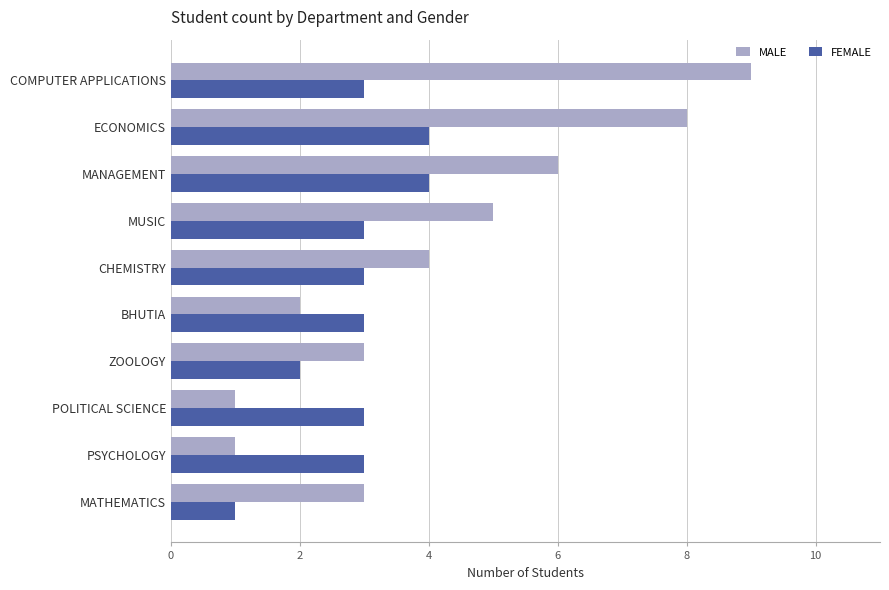

How many distinct data groups are displayed?

2